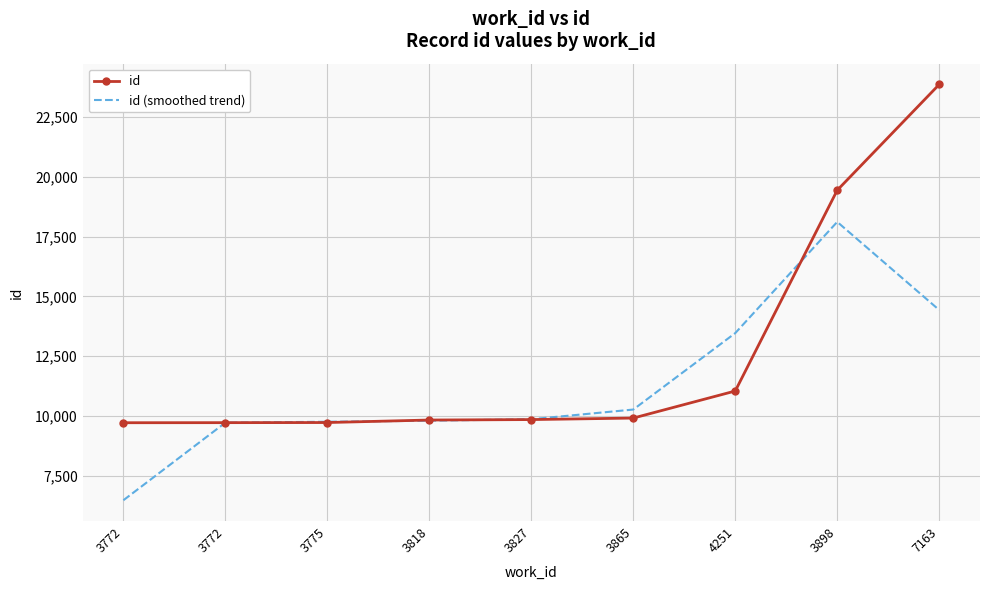

What are all the series names shown in the legend?

id, id (smoothed trend)